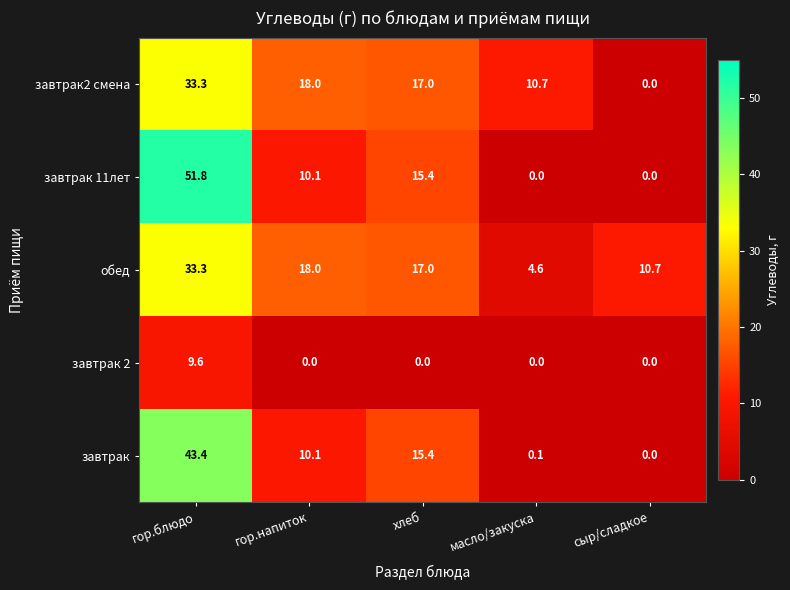

Which series has the largest total across all categories?

обед